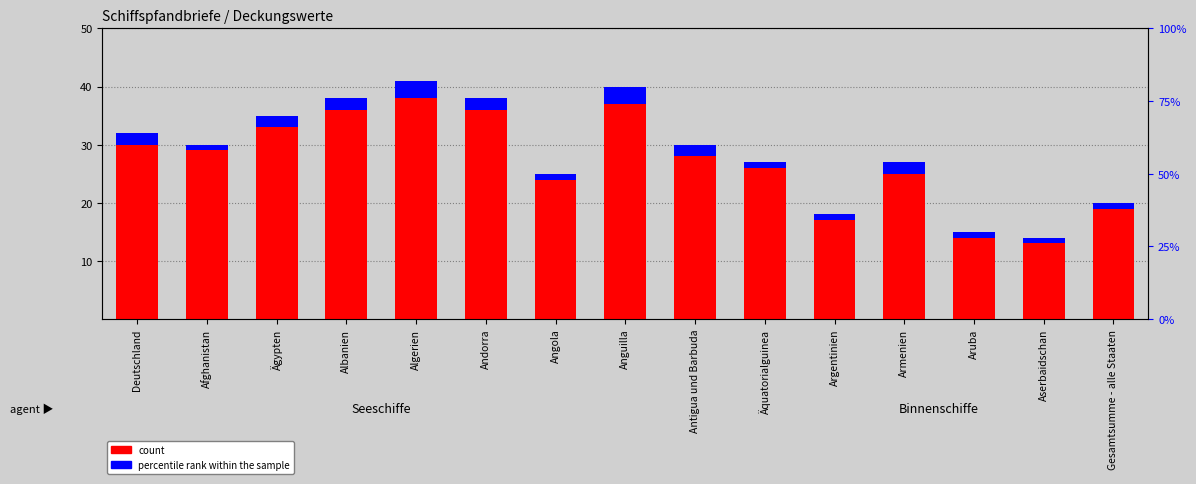

What position from the left is Andorra?

6